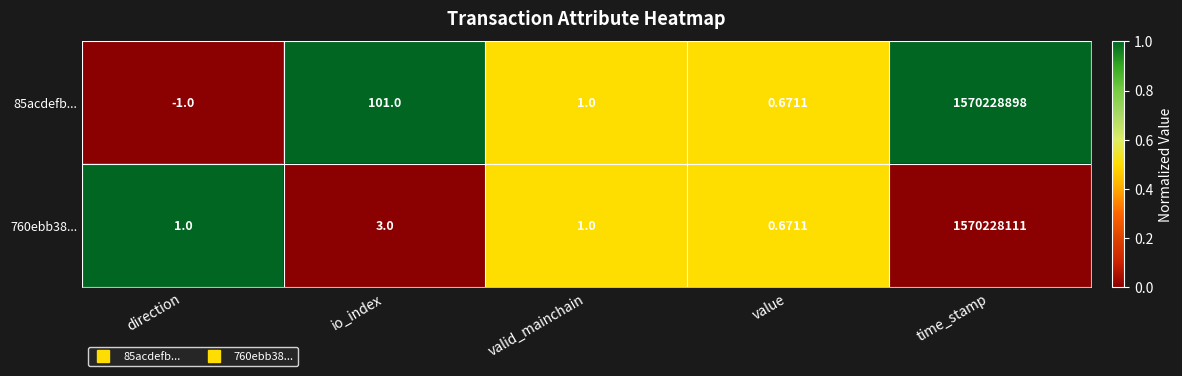

List the labels in order of 85acdefb... value, largest first.

time_stamp, io_index, valid_mainchain, value, direction